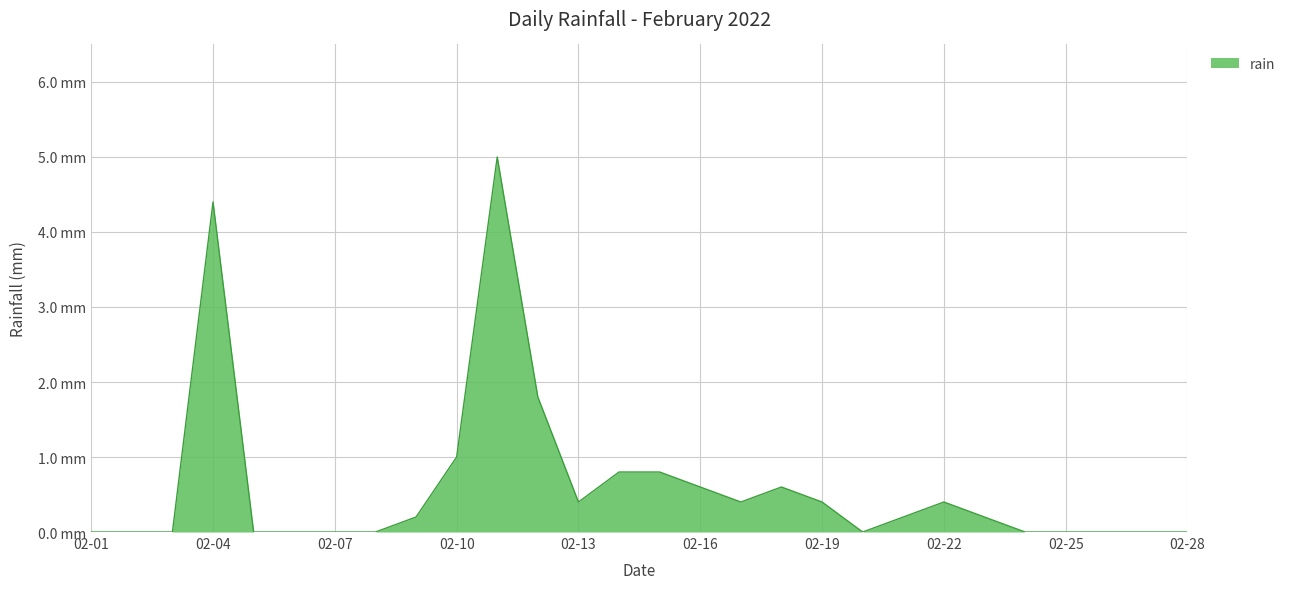

Is this an area chart (filled region under the line)?

Yes